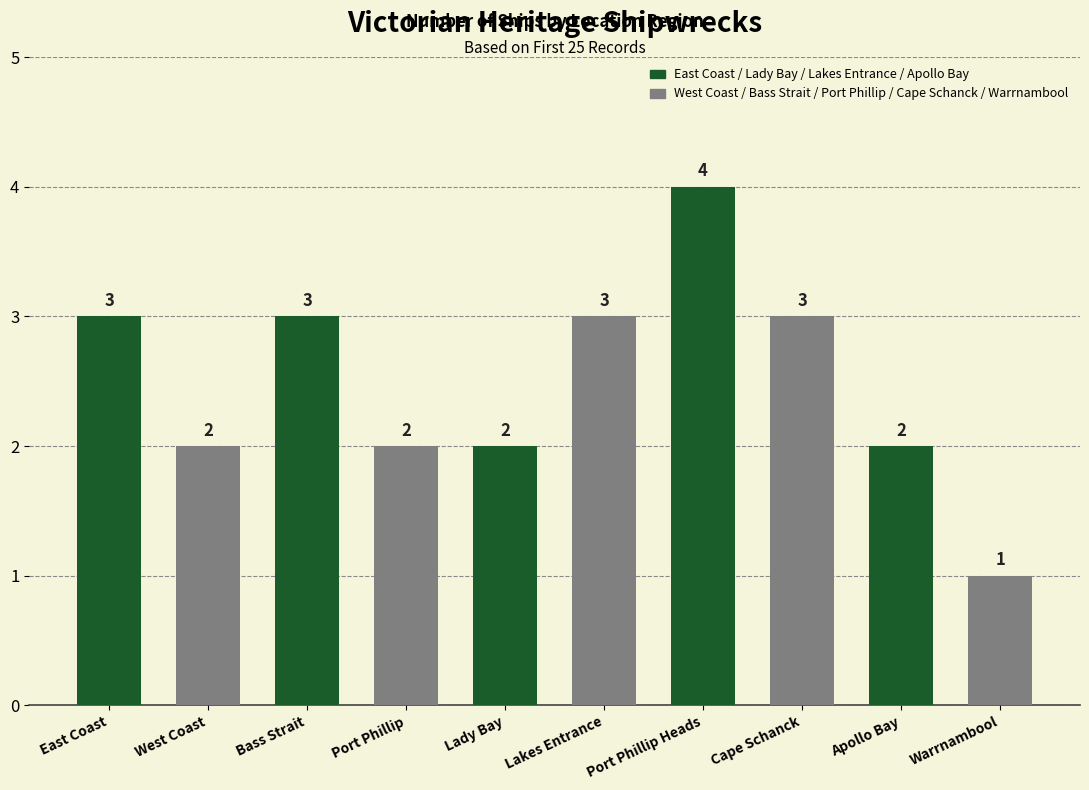

Count the number of categories in the chart.

10